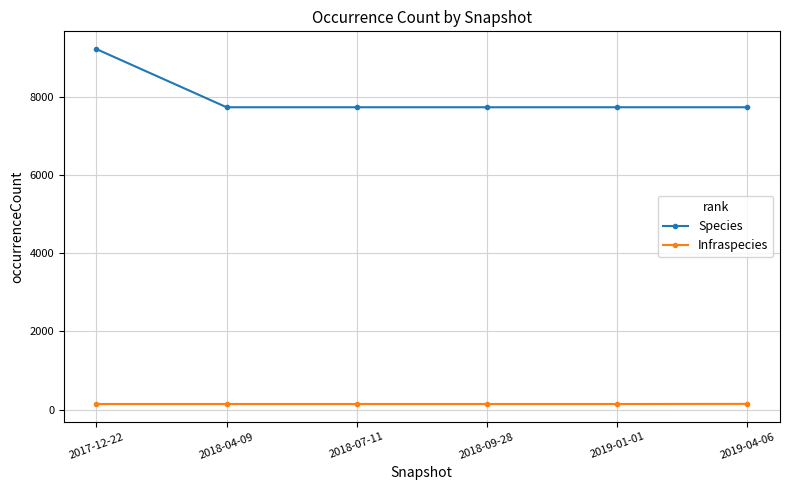

What is the label of the 2nd point from the left?

2018-04-09